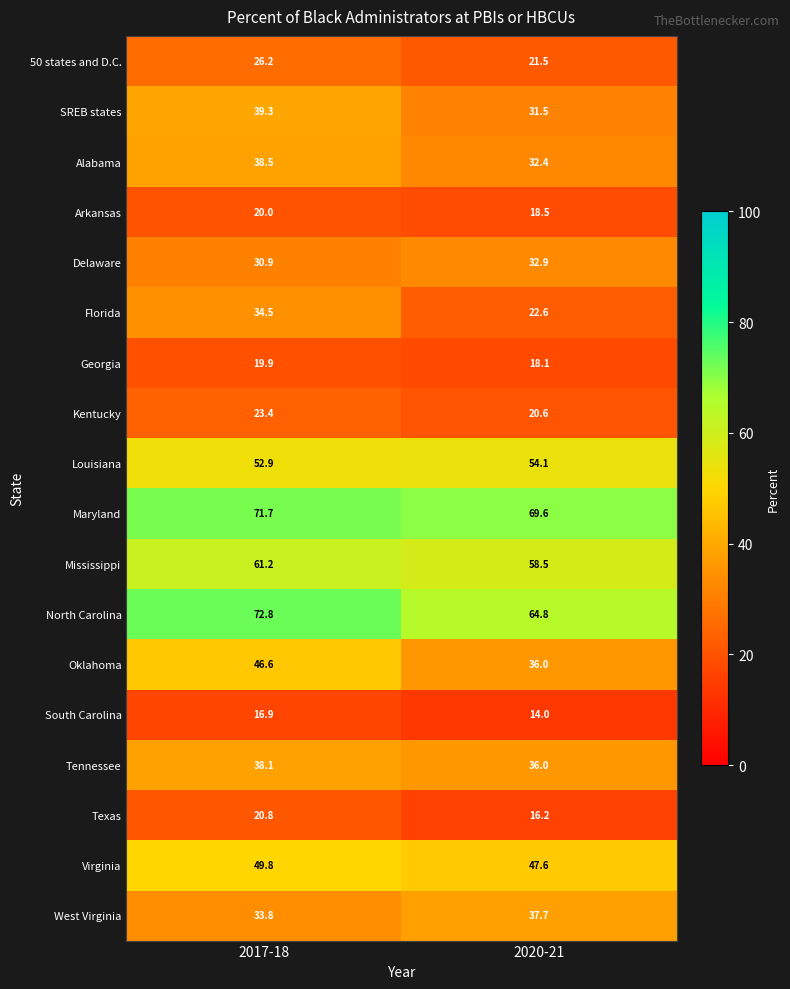

Which label corresponds to the largest value in the chart?

2017-18